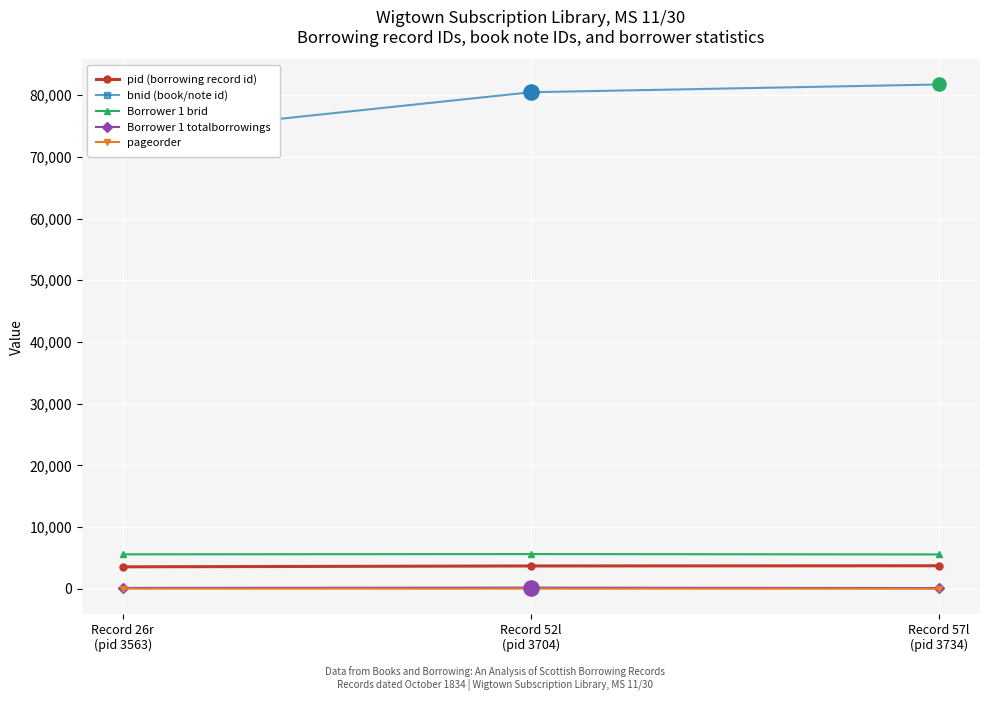

At how many categories does at least one series exceed 30520?

3